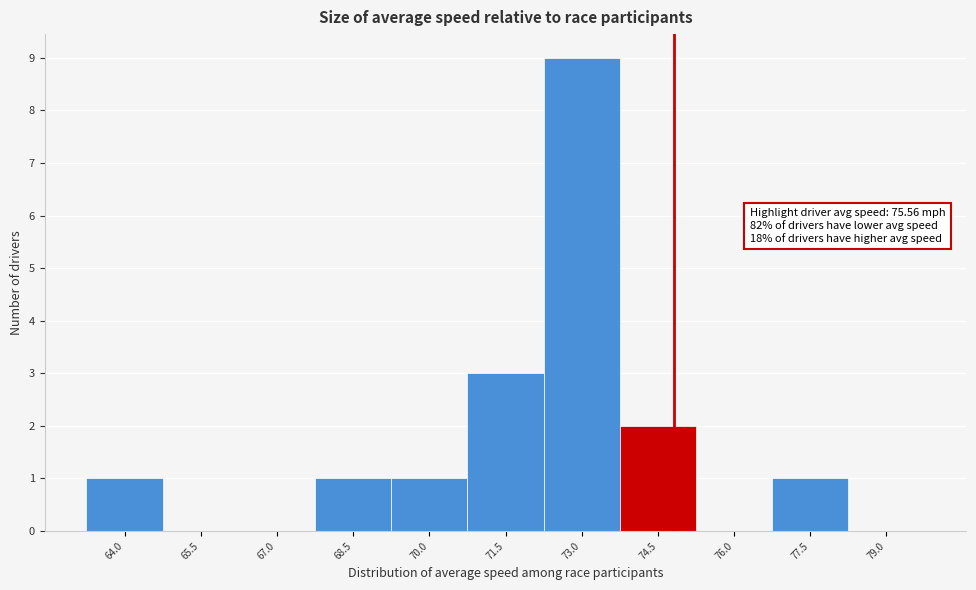

Reading right to left, list all the values displayed in this chart.

79.0=0	77.5=1	76.0=0	74.5=2	73.0=9	71.5=3	70.0=1	68.5=1	67.0=0	65.5=0	64.0=1